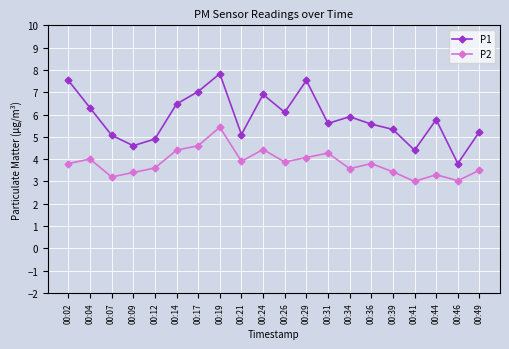

At which category does P1 reach its first local peak?

00:19